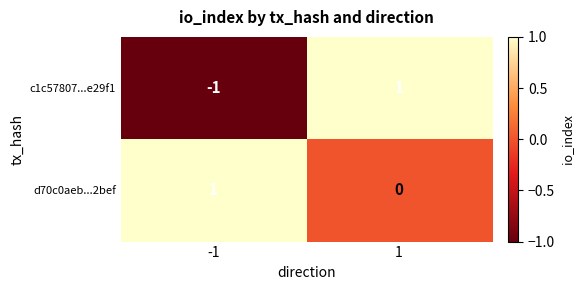

Which series has the widest spread of values?

c1c57807...e29f1